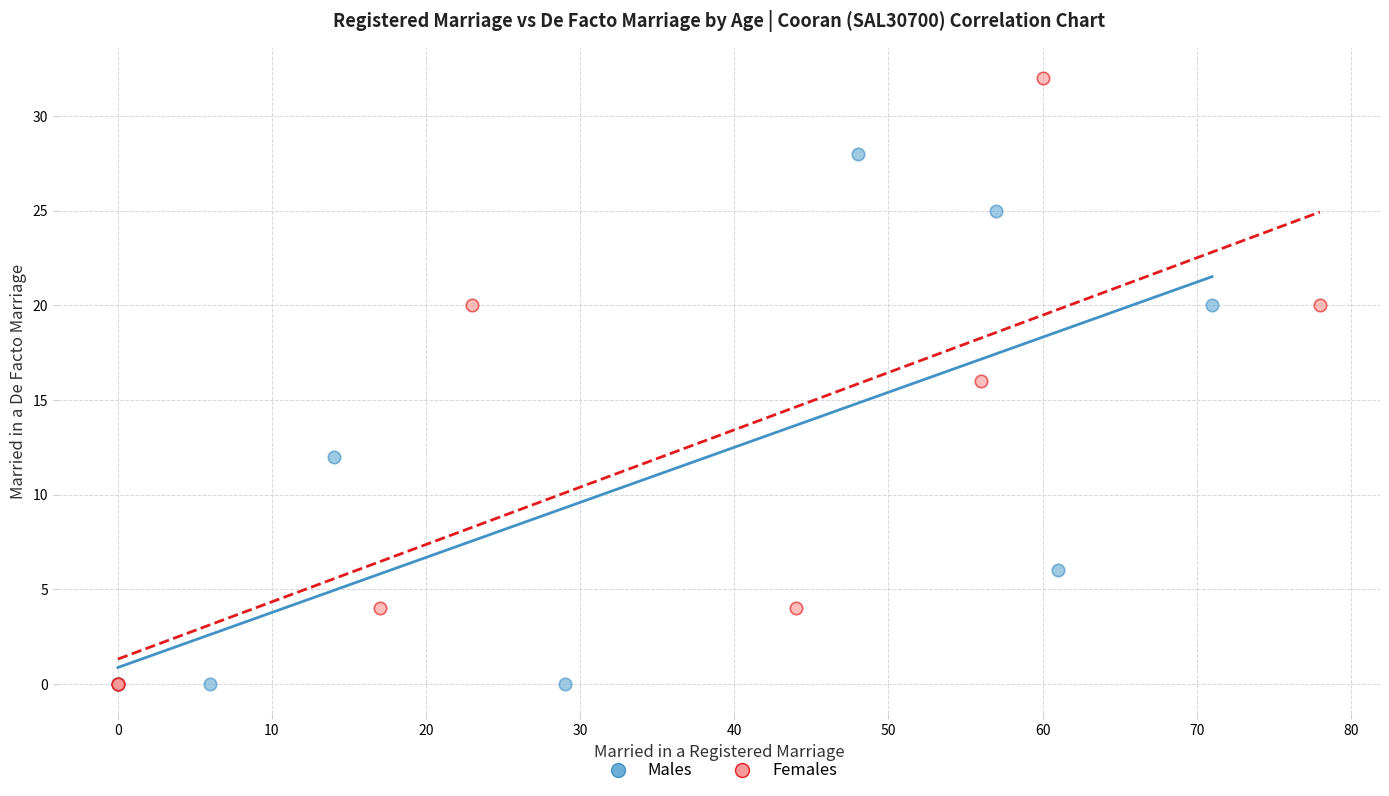

Which series has the largest Y range (max minus min)?

Females